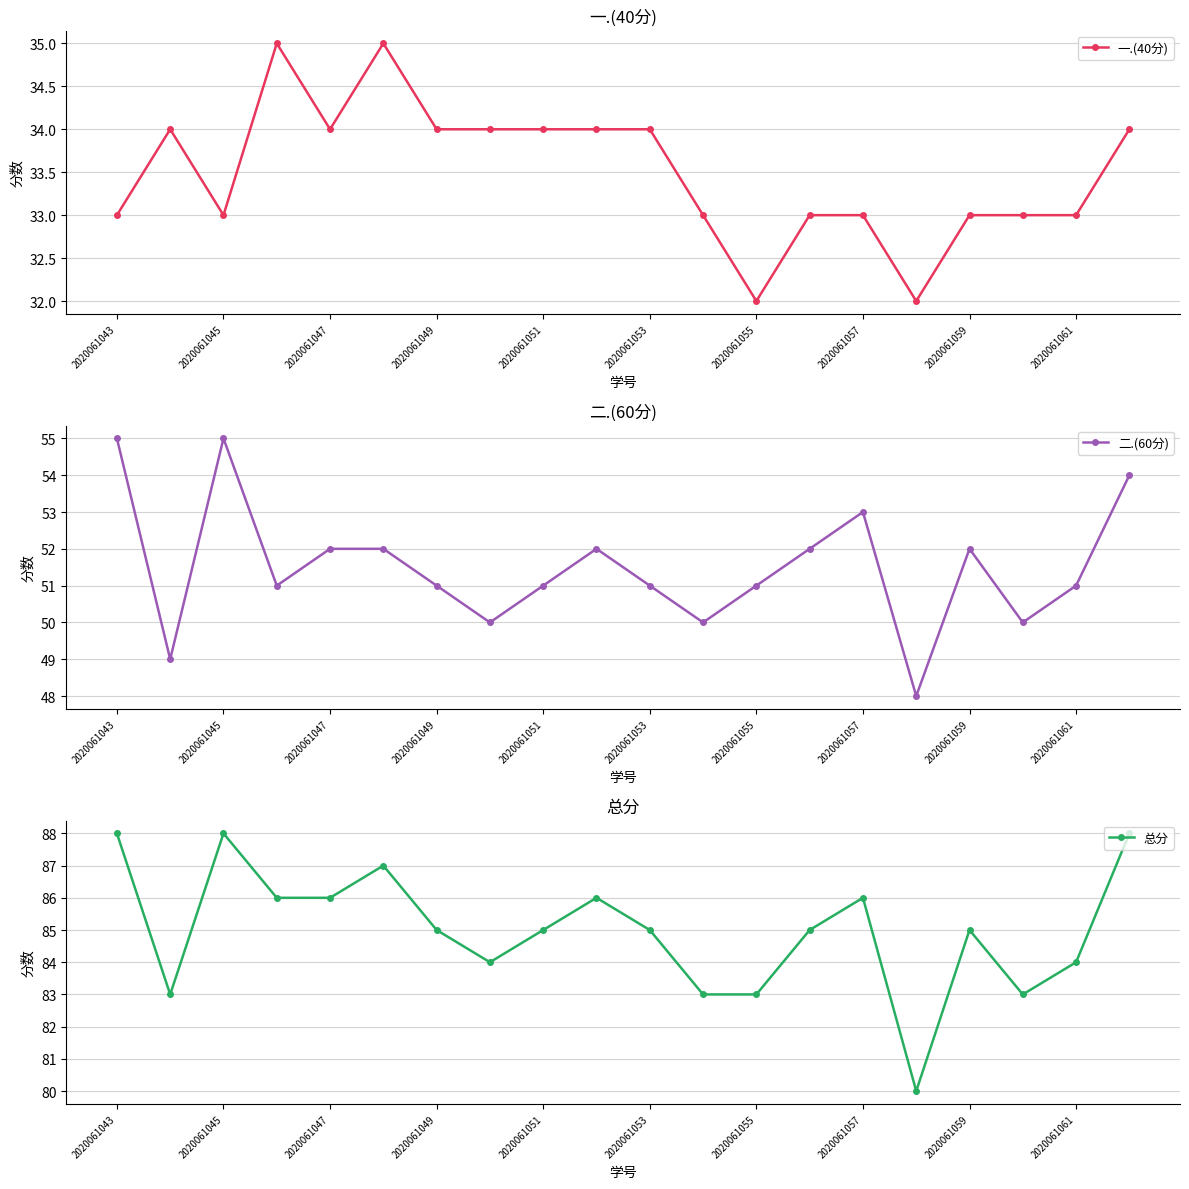

The 一.(40分) series shows 57 at 2020061049. True or false?

False